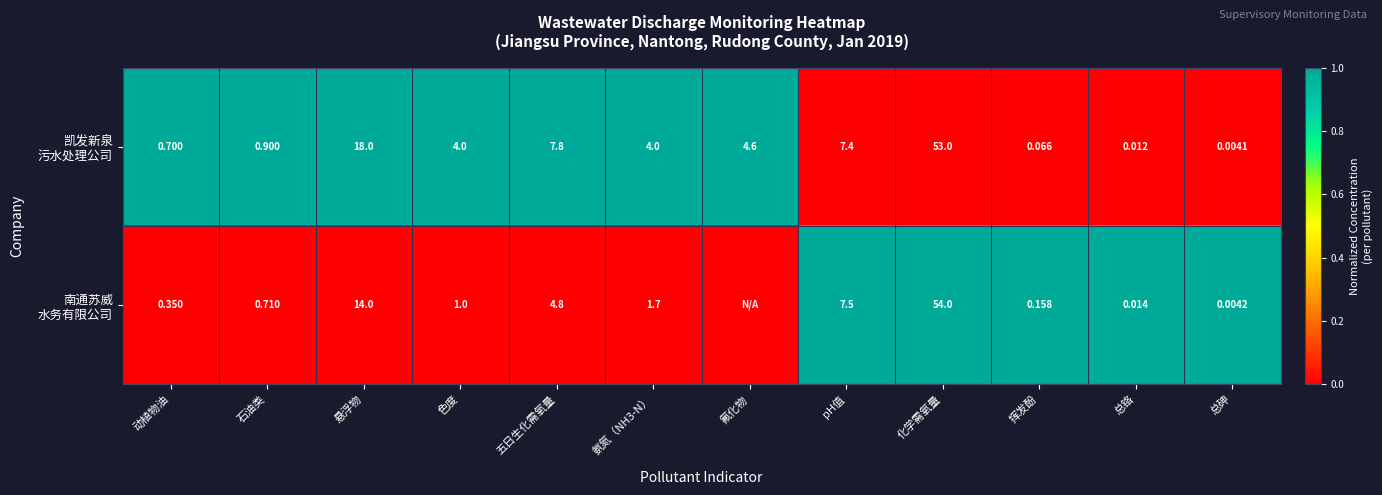

How many data points in 凯发新泉 污水处理公司 are less than 1?

5